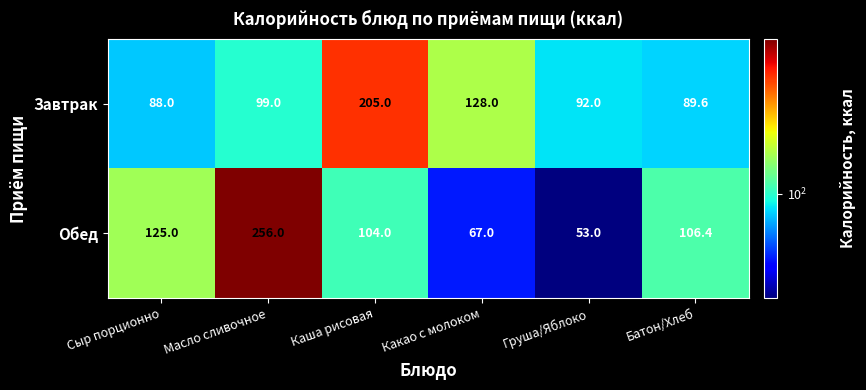

What value does the Обед series have at Батон/Хлеб?

106.4